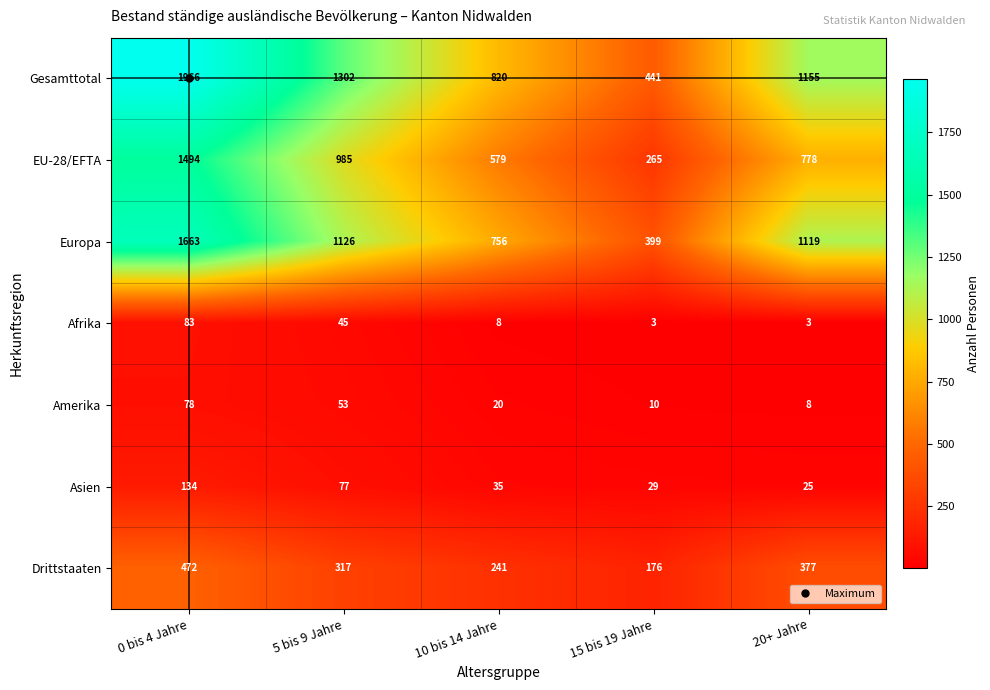

What is the total value across all series at 5 bis 9 Jahre?

3905